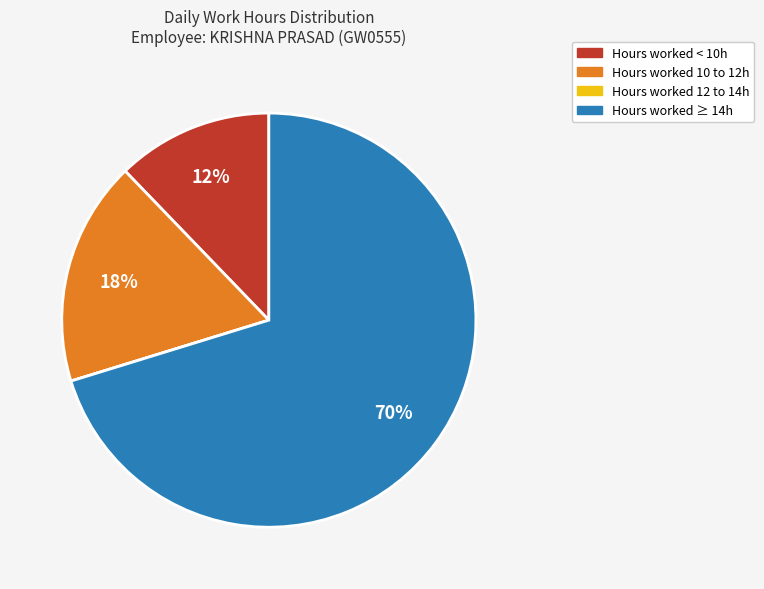

To the nearest percent, what is the average slice percentage?

25%